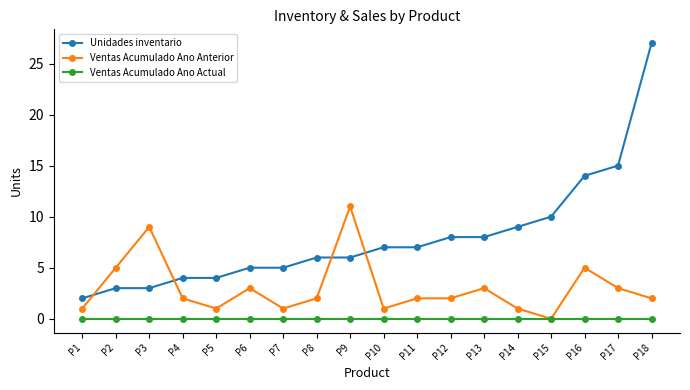

True or false: Unidades inventario and Ventas Acumulado Ano Actual intersect in this chart.

False